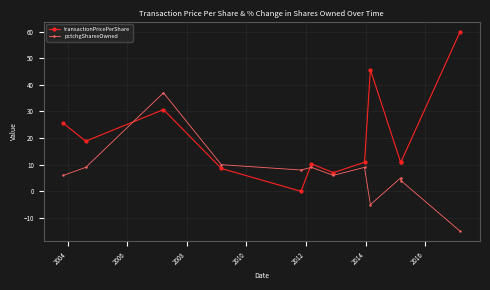

What is the maximum value shown in the chart?

60.0